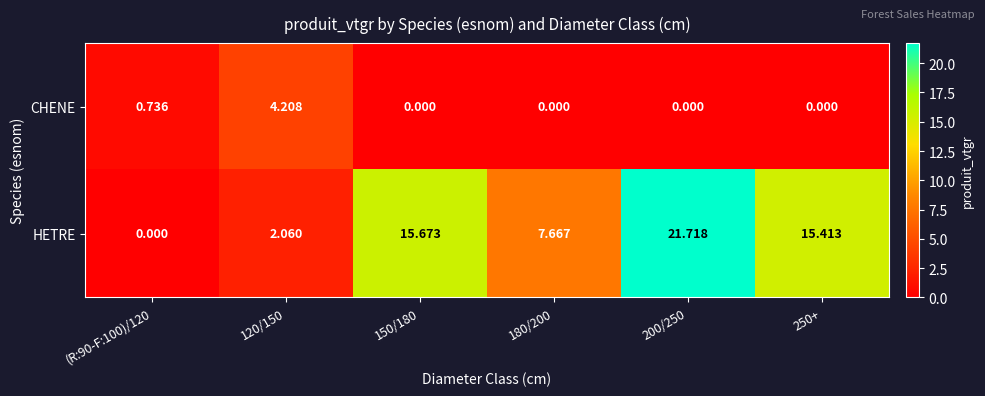

Which series has the largest total across all categories?

HETRE